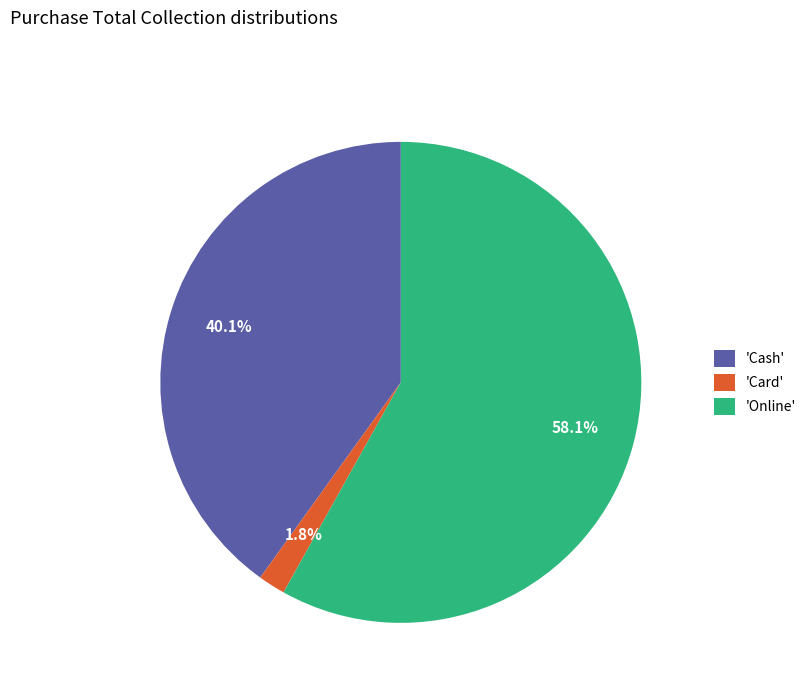

Between 'Cash' and 'Online', which is larger?

'Online'